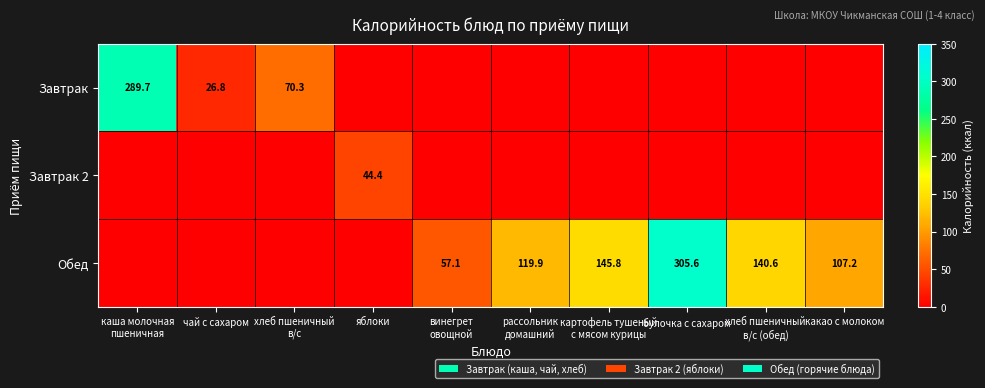

The value of Завтрак 2 at яблоки is 24.5. True or false?

False